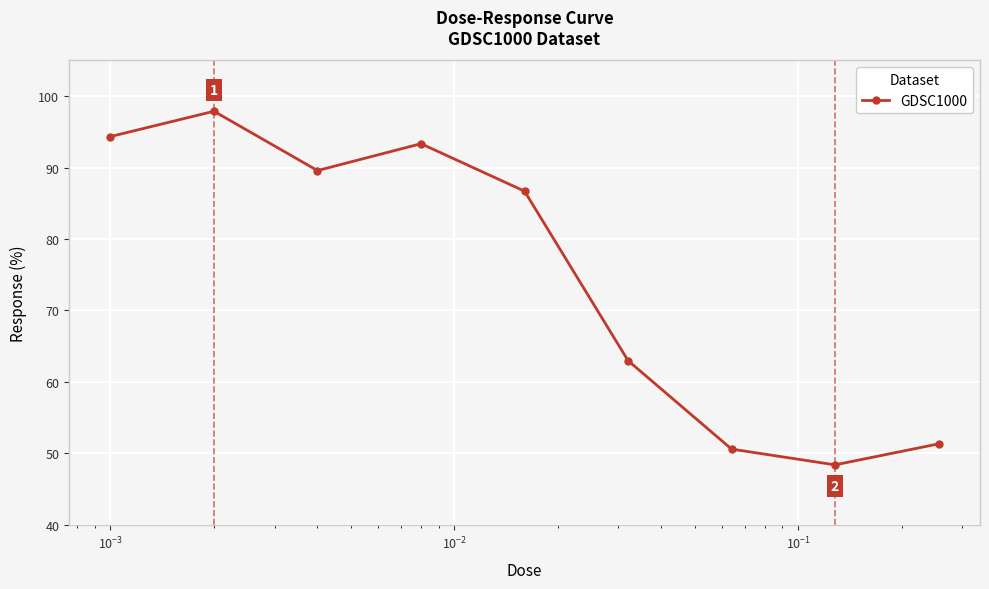

How many points are lower than both their immediate neighbors (excluding endpoints)?

2